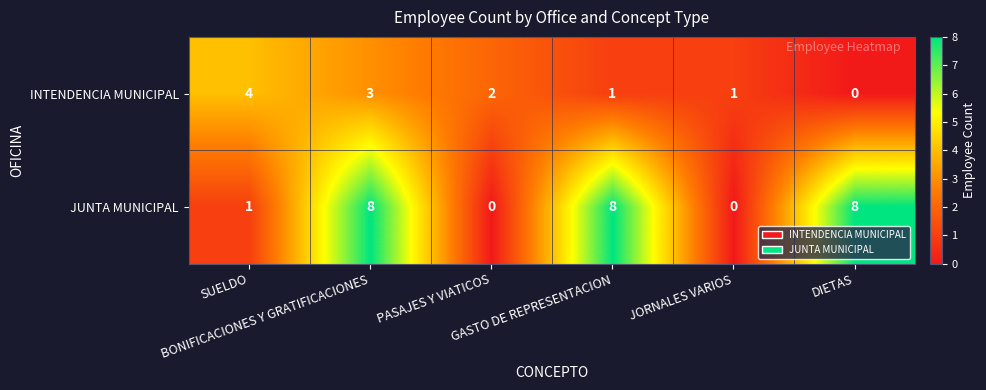

List the series in order of their peak value, lowest first.

INTENDENCIA MUNICIPAL, JUNTA MUNICIPAL